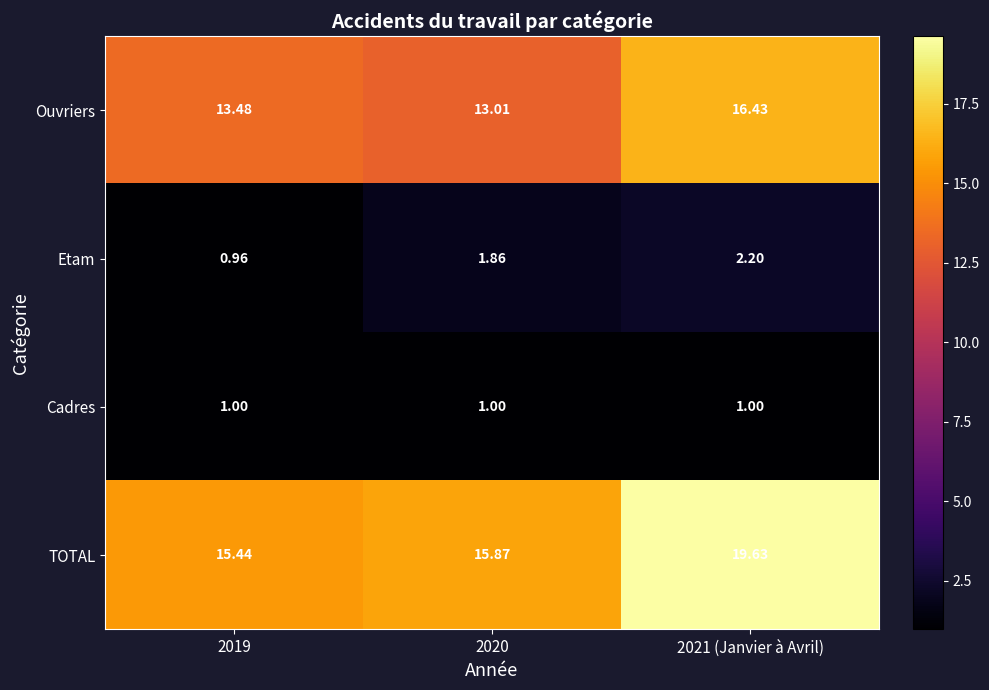

List the series in order of their peak value, highest first.

TOTAL, Ouvriers, Etam, Cadres